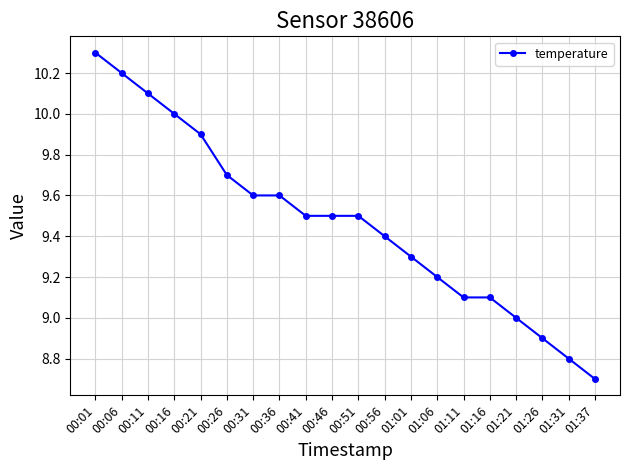

What is the label of the 5th point from the left?

00:21